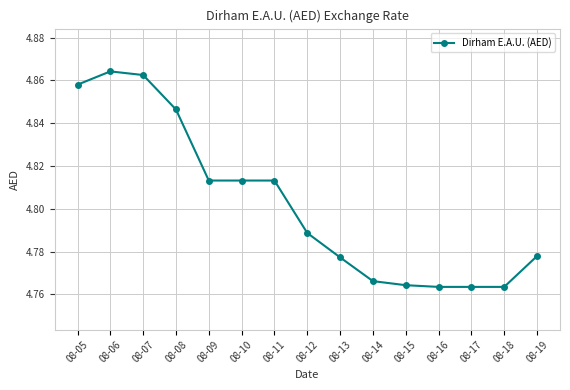

How many lines are shown in the chart?

1